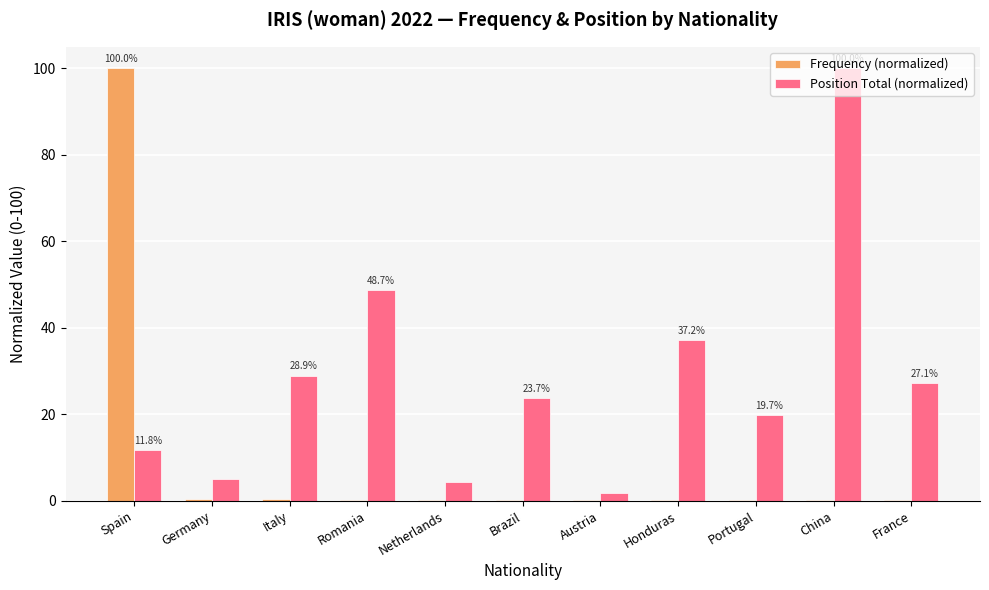

Is the value of Frequency (normalized) at Italy greater than the value of Position Total (normalized) at Romania?

No